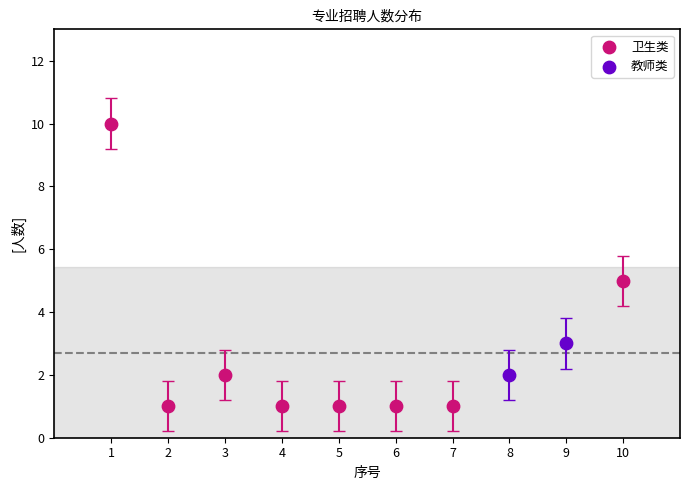

Which series contains the highest Y value?

卫生类